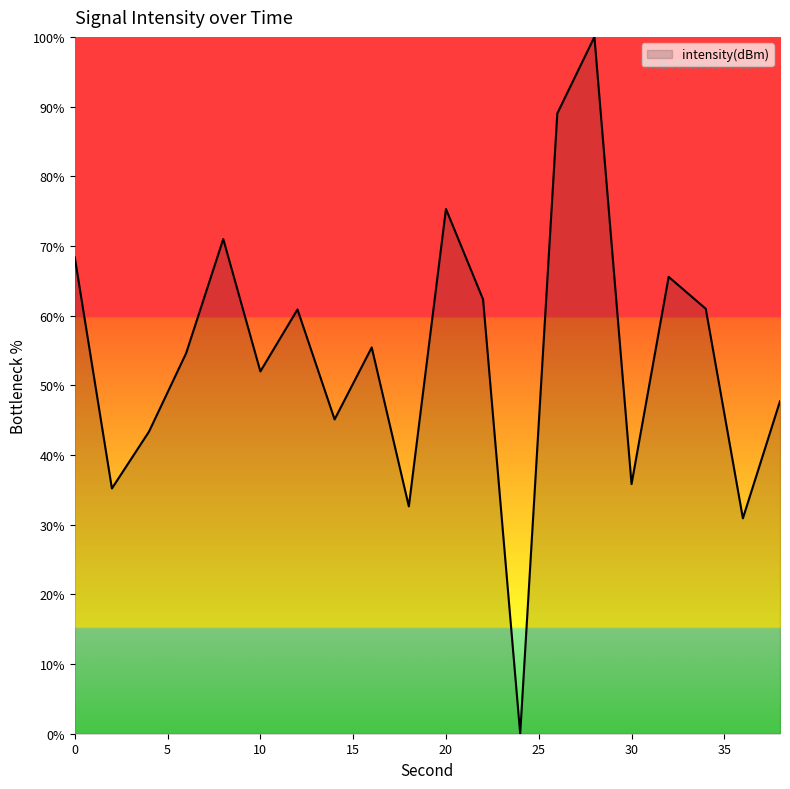

What is the difference between the maximum and minimum values?

100.0